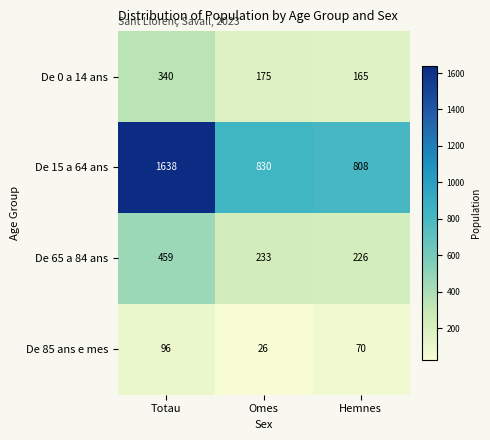

True or false: De 85 ans e mes has a value of 23 at Totau.

False